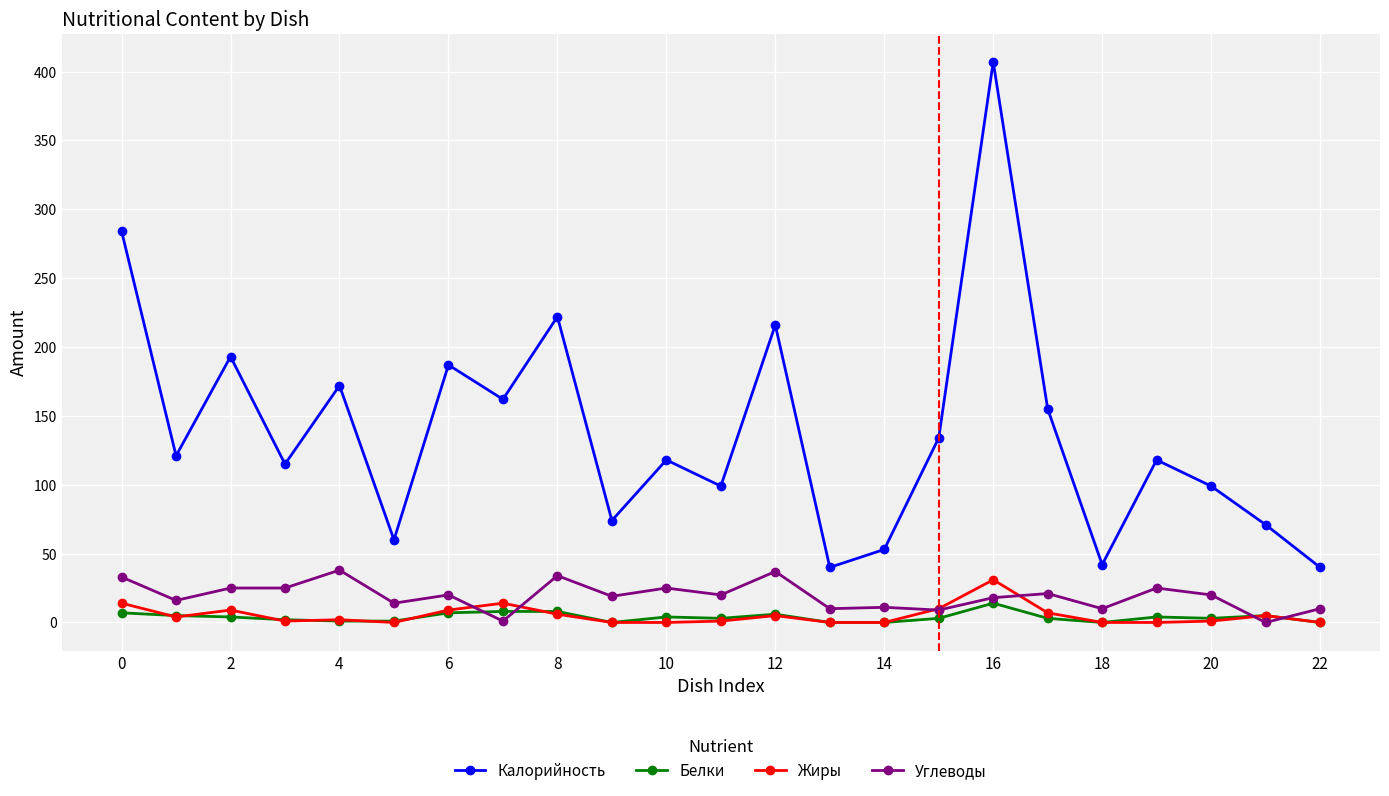

True or false: Белки and Калорийность cross at least once.

False